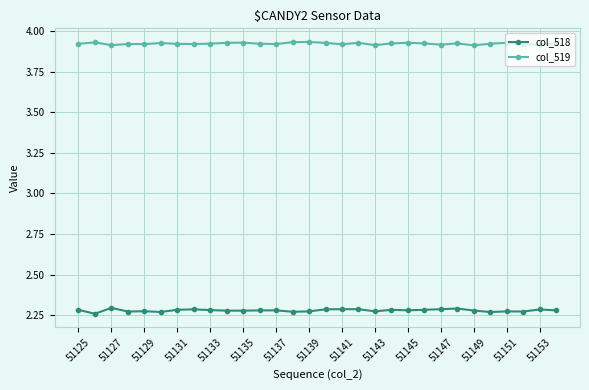

True or false: col_518 and col_519 cross at least once.

False